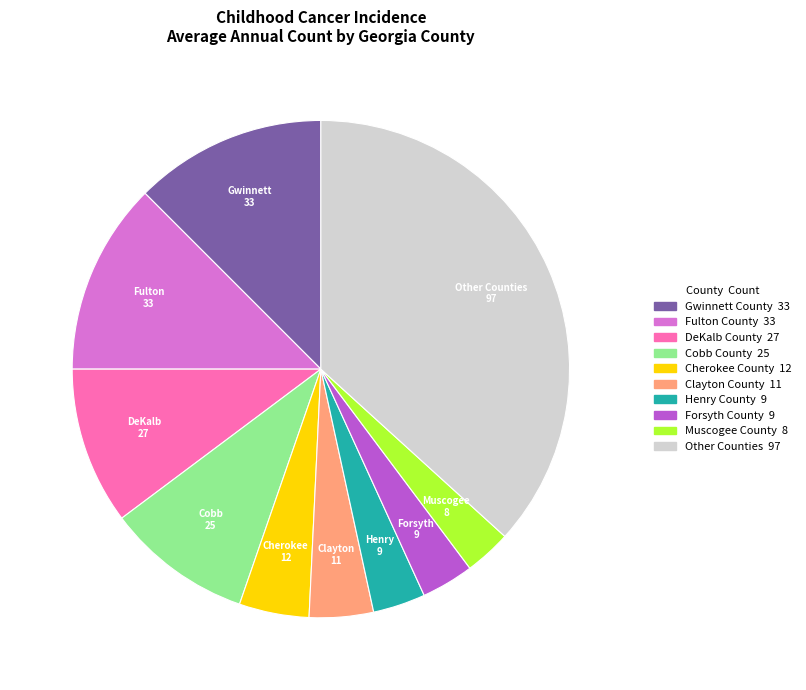

Count the number of slices in the pie.

10